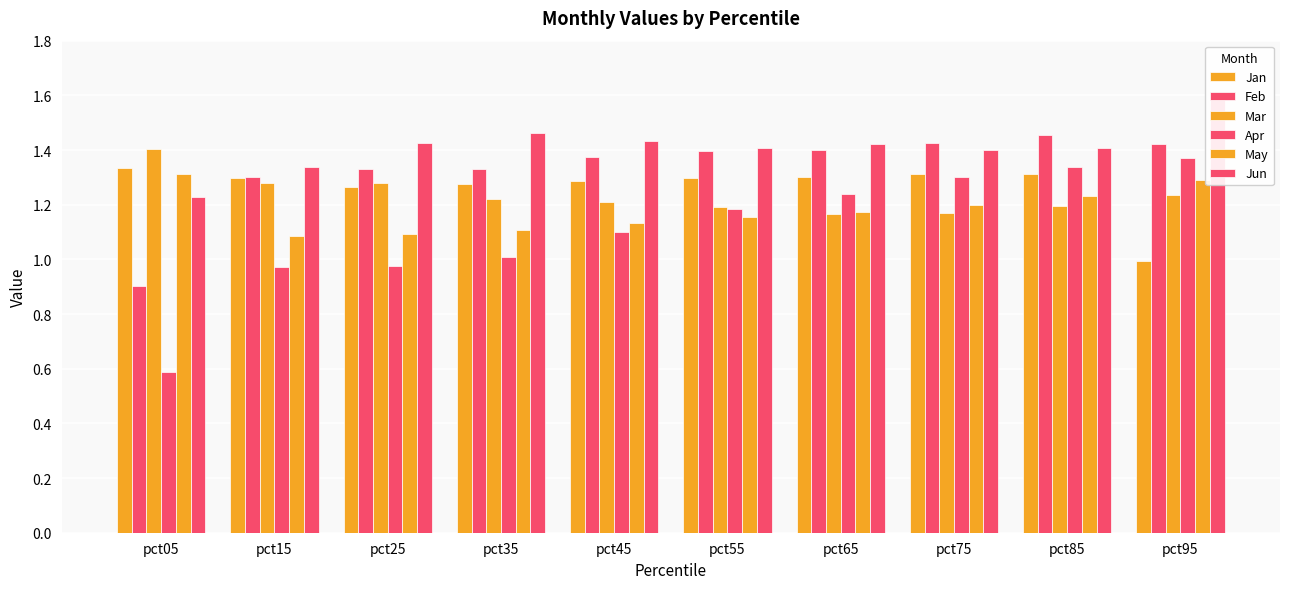

At pct25, list the series in order from smallest to largest.

Apr, May, Jan, Mar, Feb, Jun